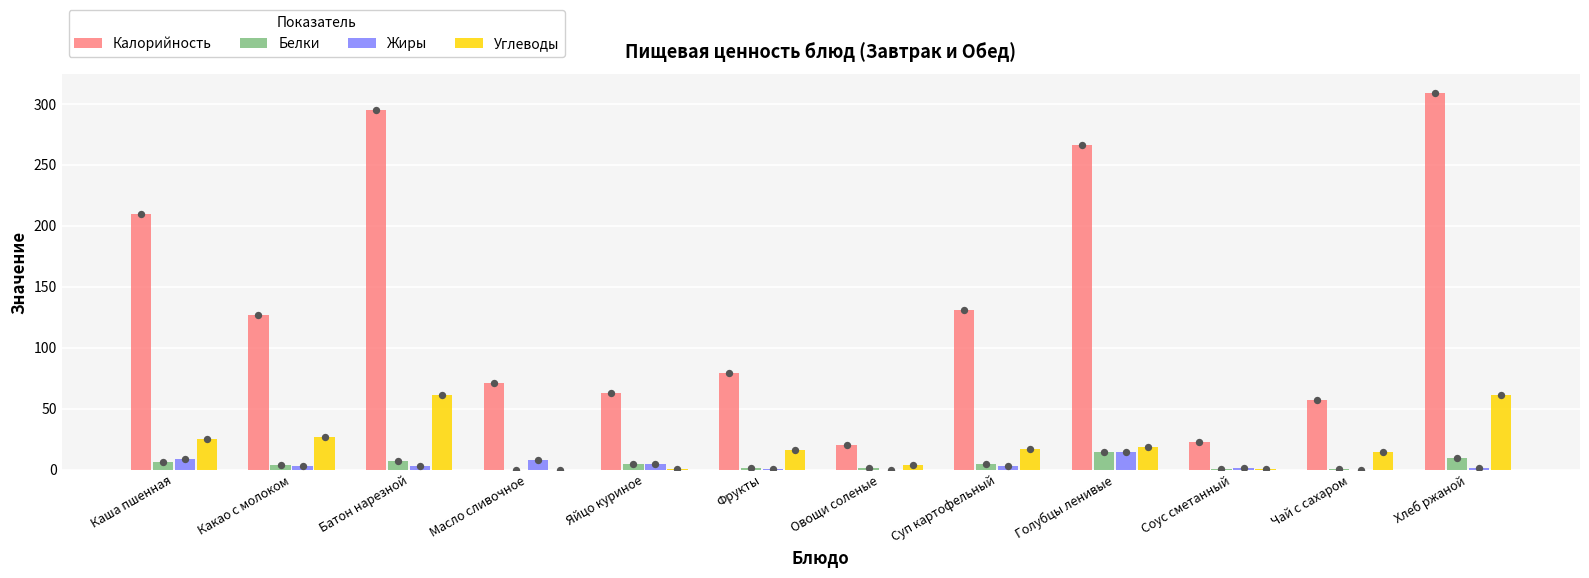

What is the total value across all series at Фрукты?

97.1